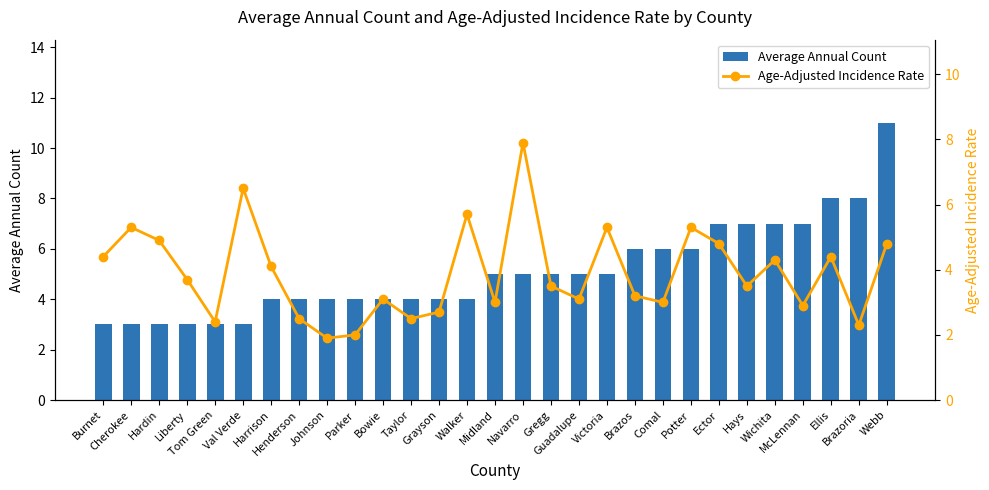

What position from the right is Henderson?

22